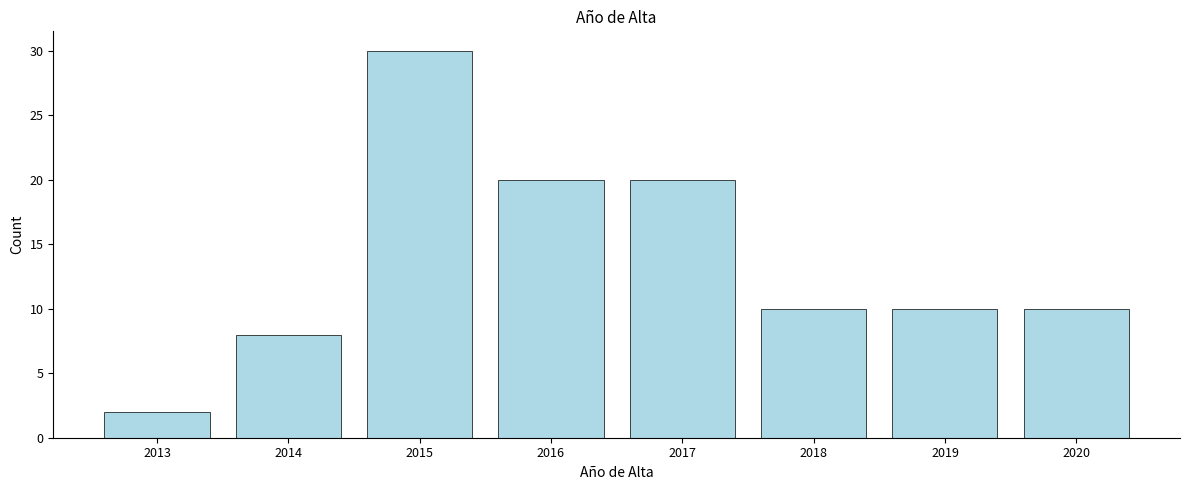

Reading left to right, list all the values displayed in this chart.

2013=2	2014=8	2015=30	2016=20	2017=20	2018=10	2019=10	2020=10